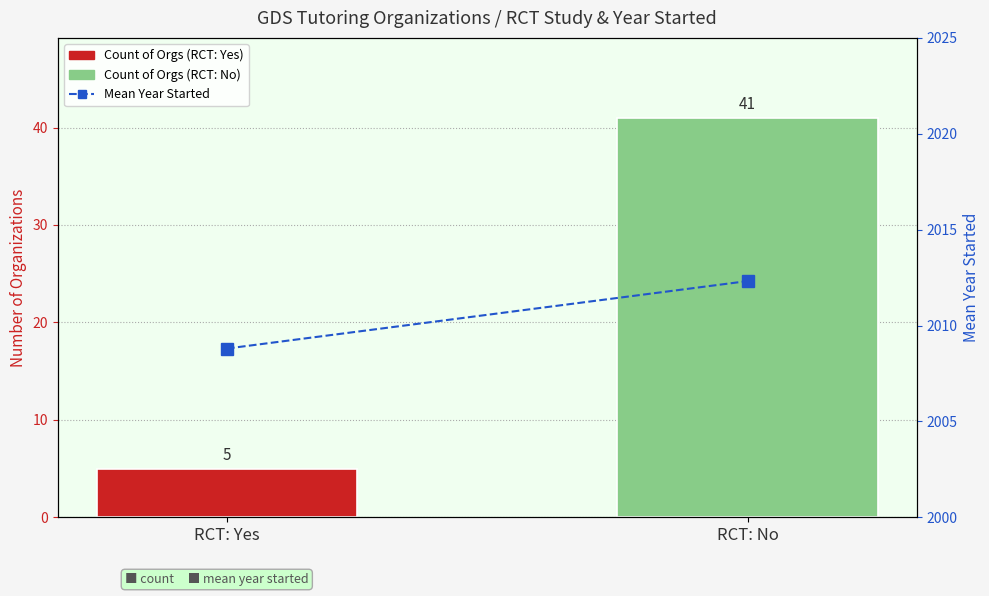

Are the bars grouped side by side (vs. stacked)?

Yes